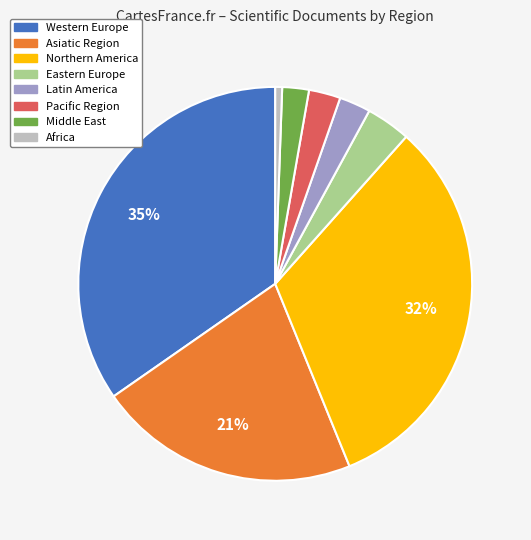

To the nearest percent, what portion does Western Europe represent?

35%